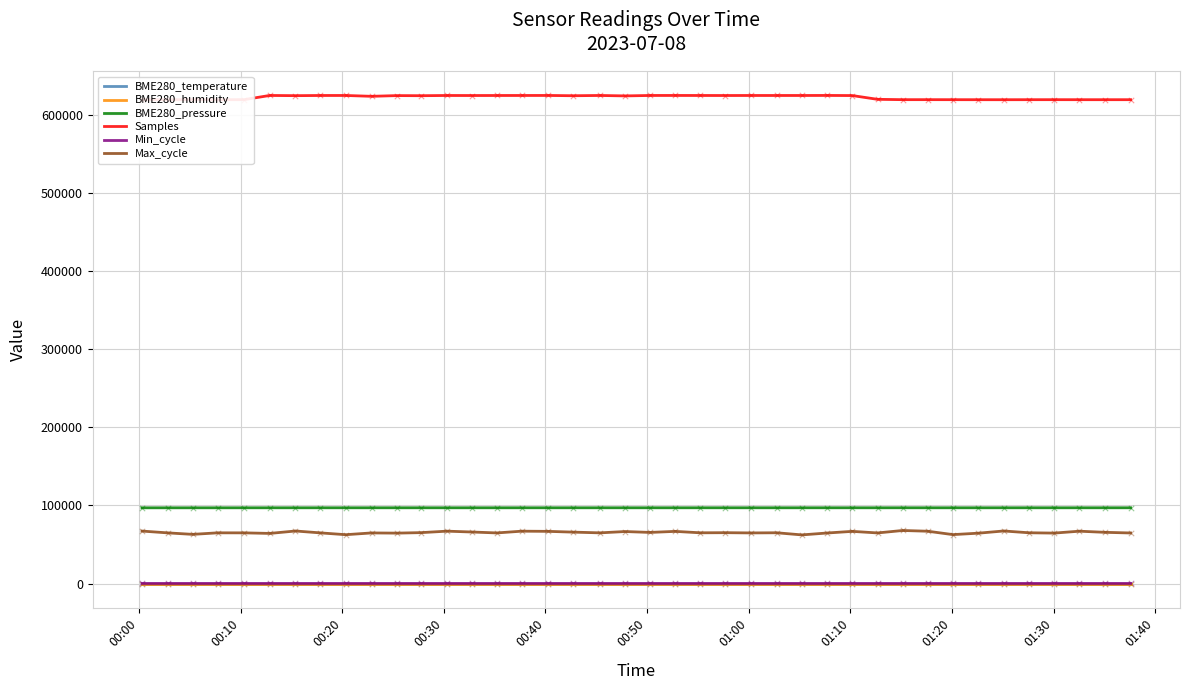

Which series has the largest total across all categories?

Samples